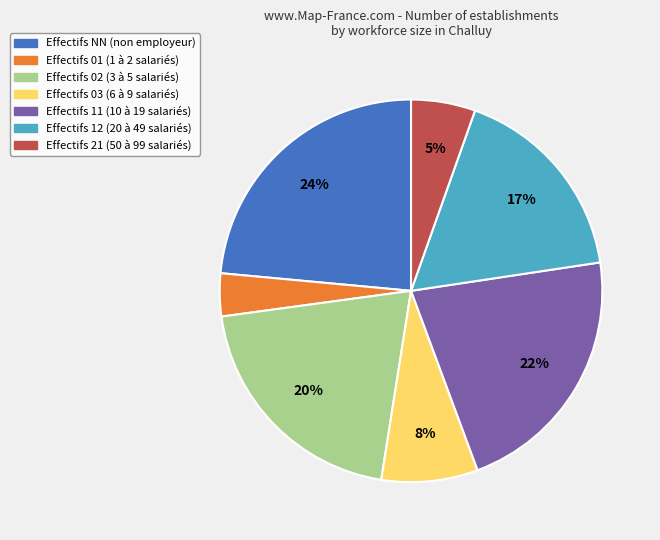

Which slice is the smallest?

Effectifs 01 (1 à 2 salariés)